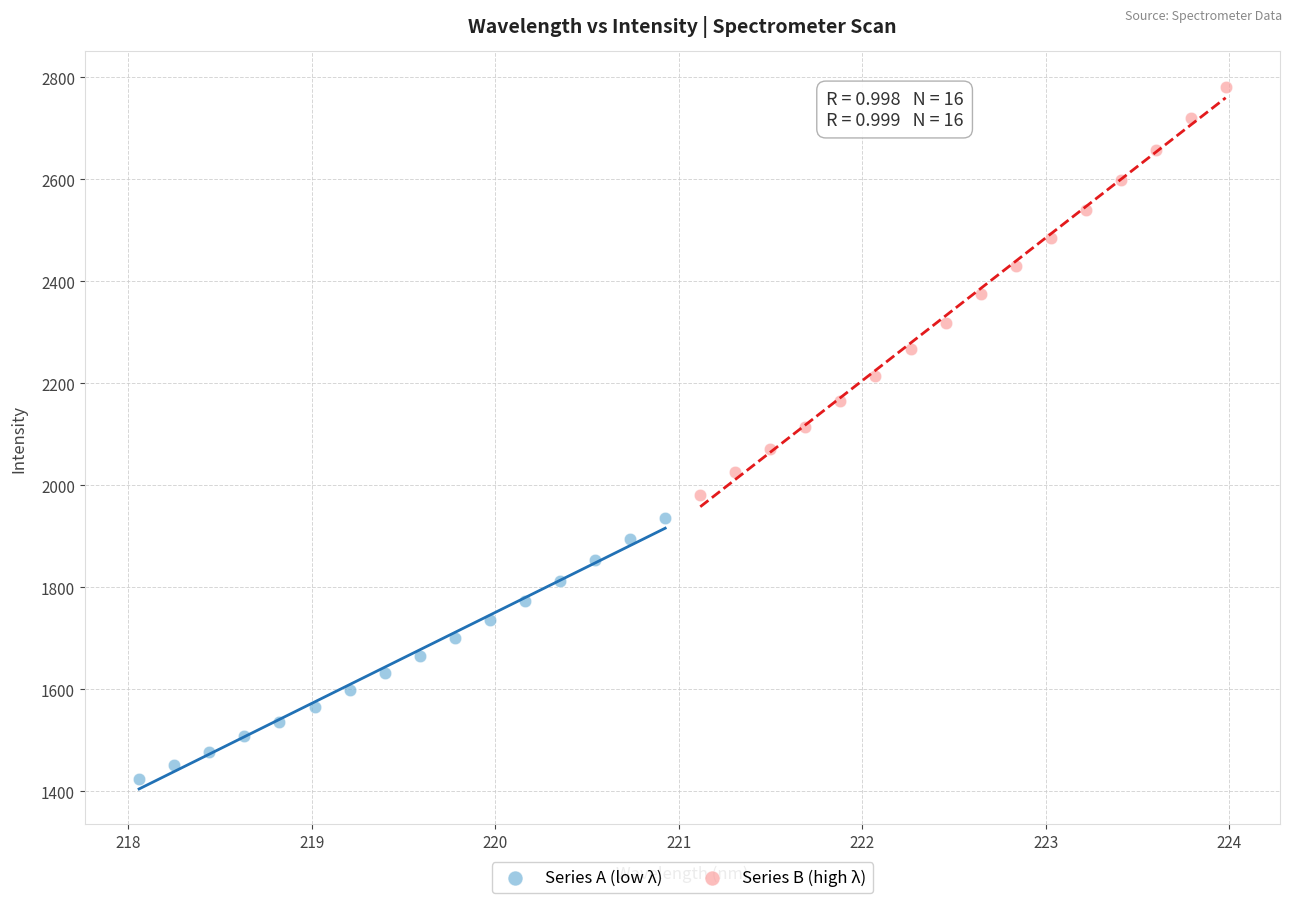

Which series reaches the maximum Y coordinate?

Series B (high λ)